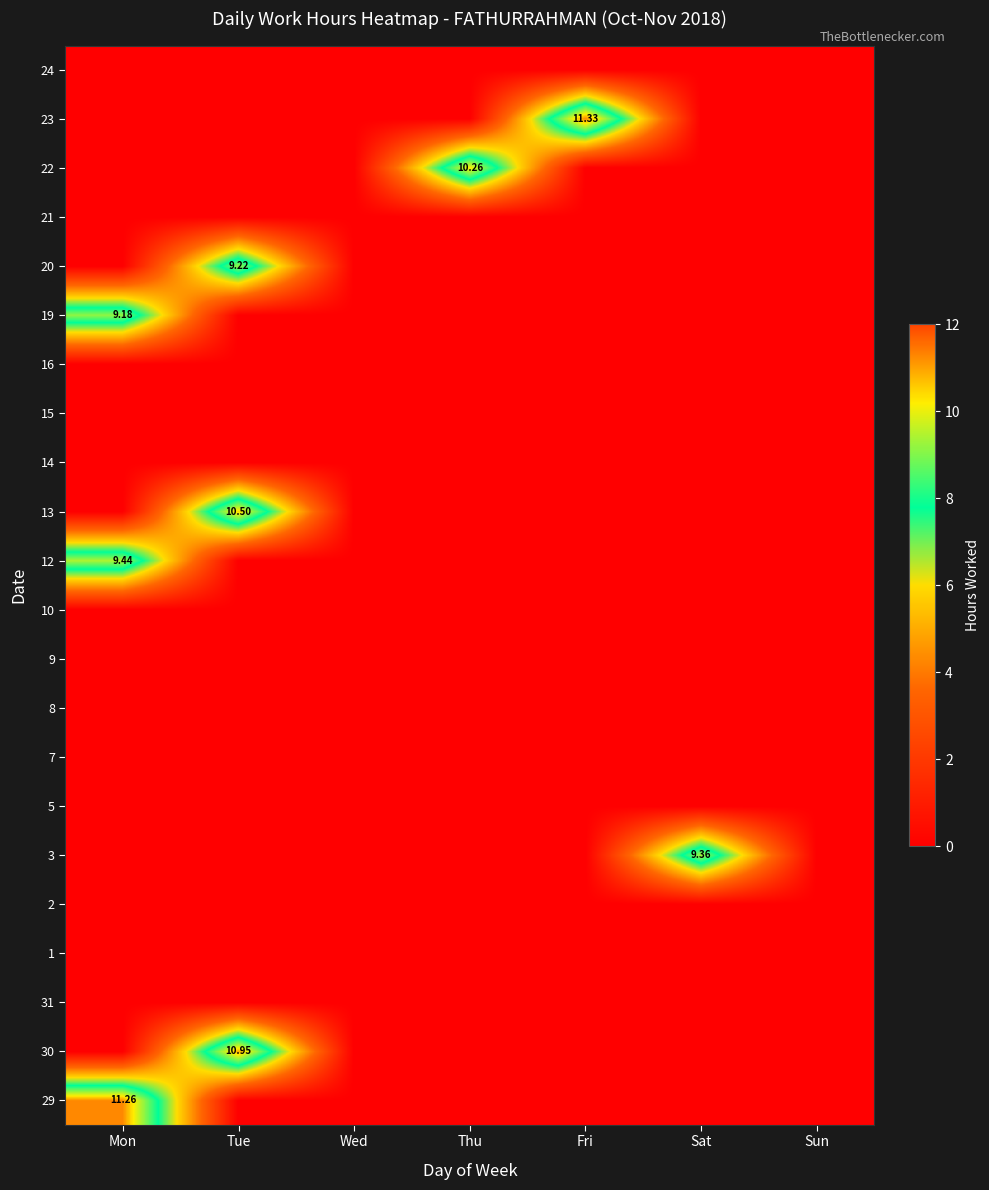

The value of 20 at Sun is -3.0. True or false?

False